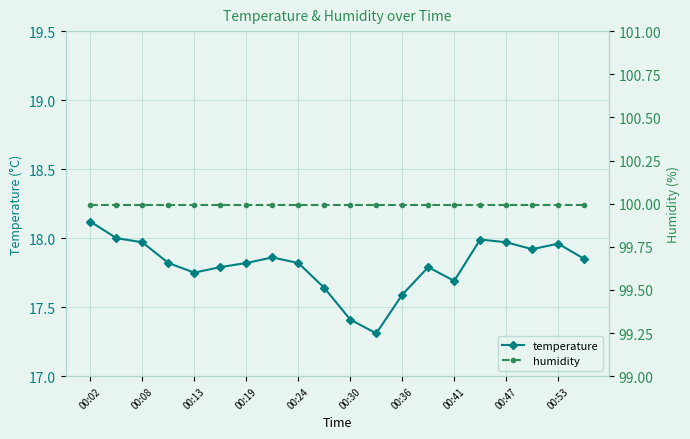

What is the difference between the highest and lowest values at 00:02?

81.9